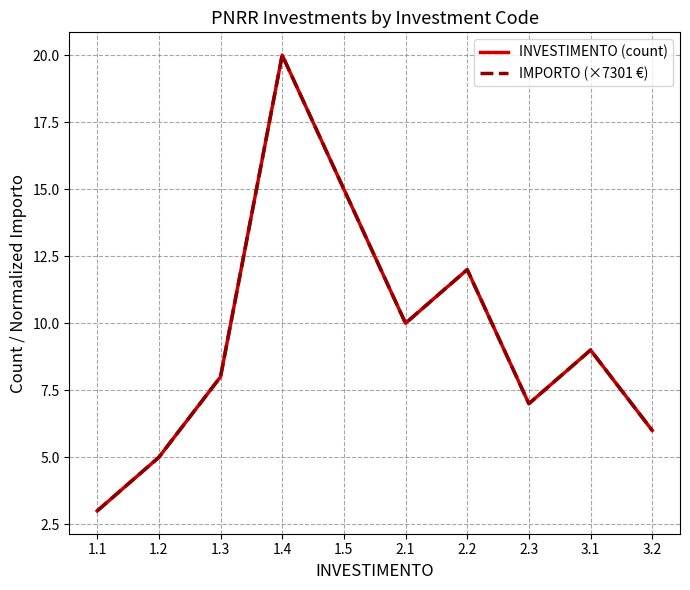

True or false: INVESTIMENTO (count) and IMPORTO (×7301 €) intersect in this chart.

False